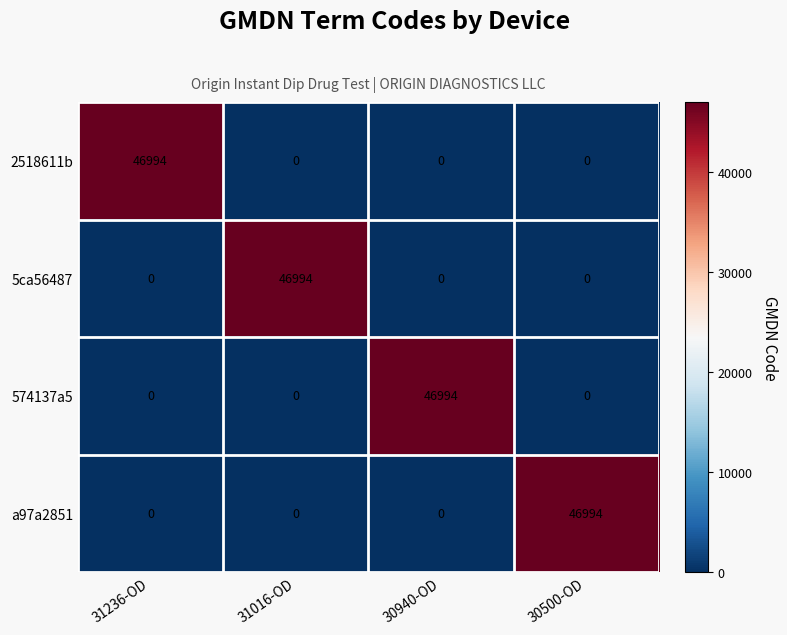

Which category has the highest value in the a97a2851 series?

30500-OD